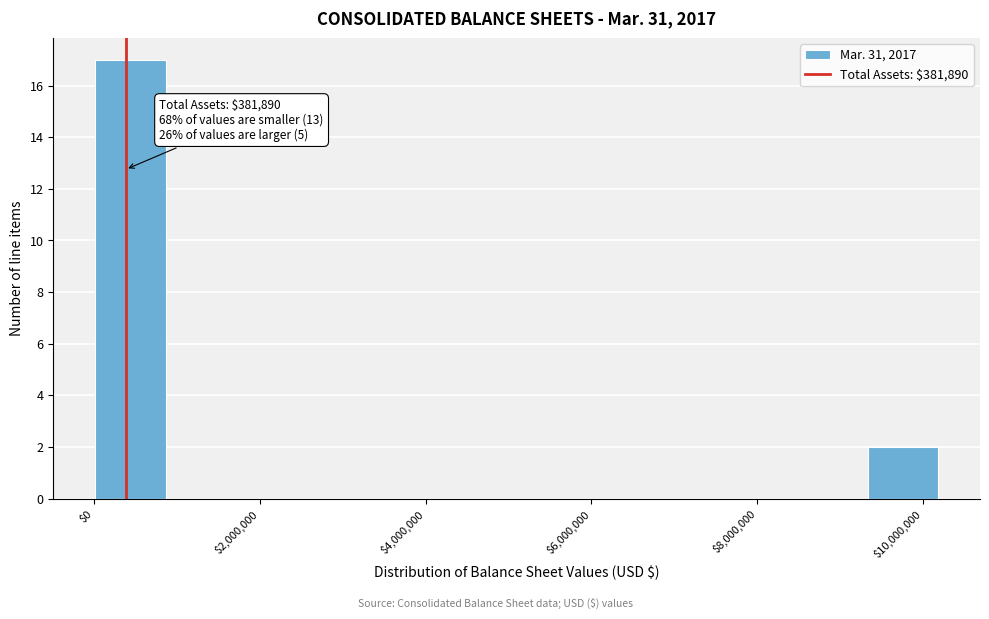

Over which range of the x-axis is the bar tallest?

0 to 800000